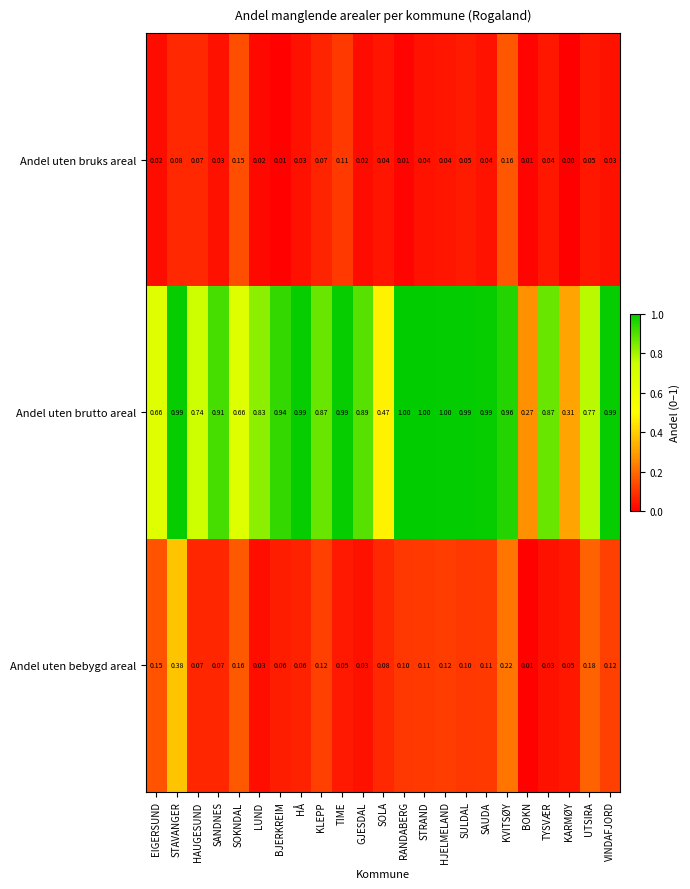

List the series in order of their peak value, lowest first.

Andel uten bruks areal, Andel uten bebygd areal, Andel uten brutto areal